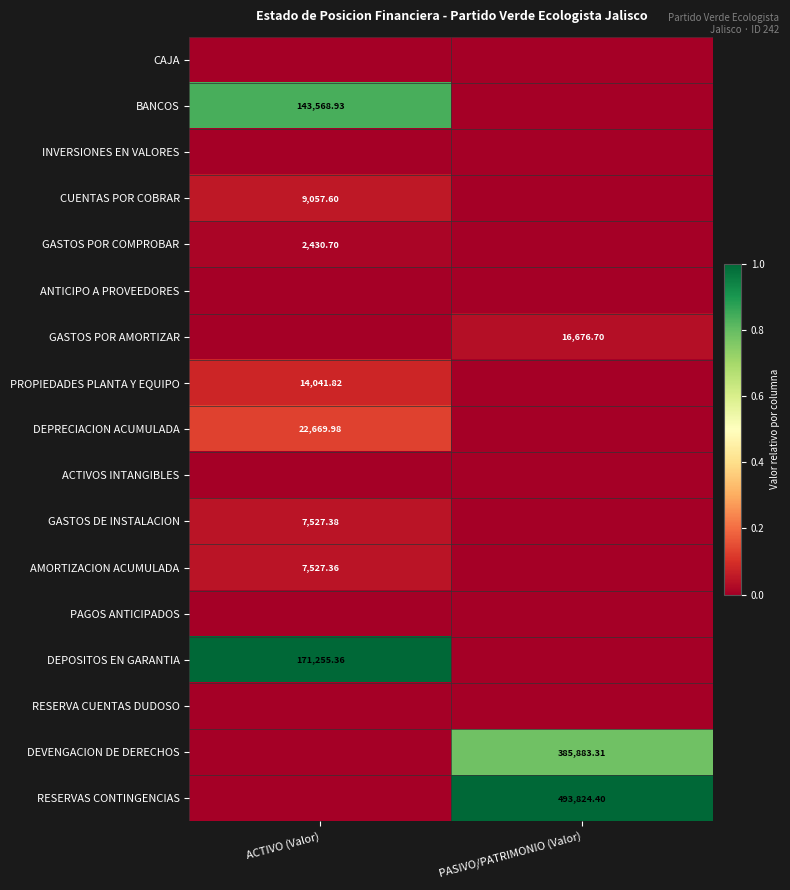

Which label corresponds to the smallest value in the chart?

ACTIVO (Valor)